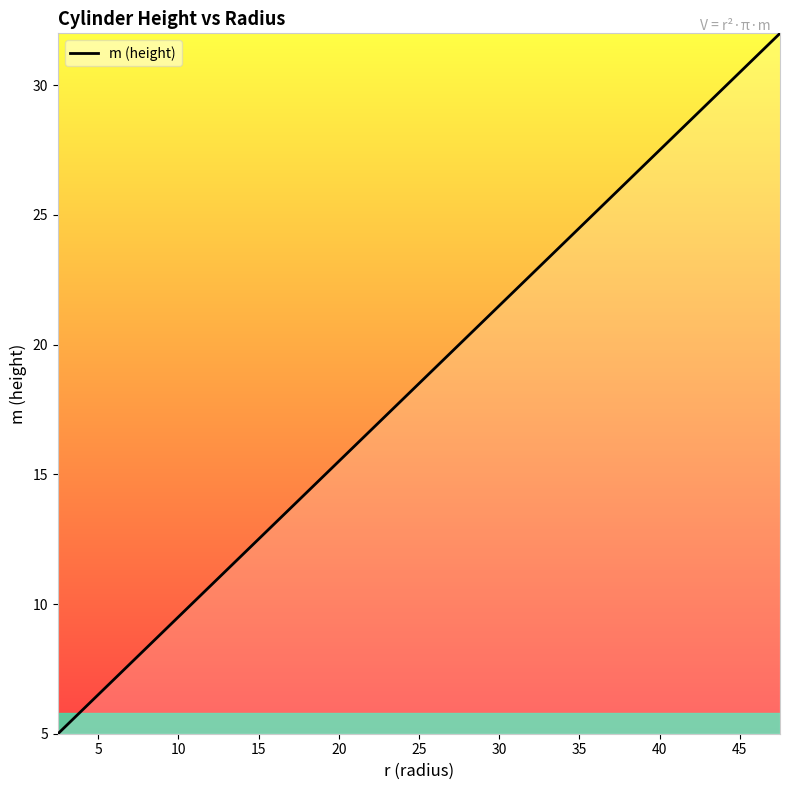

What is the maximum value shown in the chart?

32.0